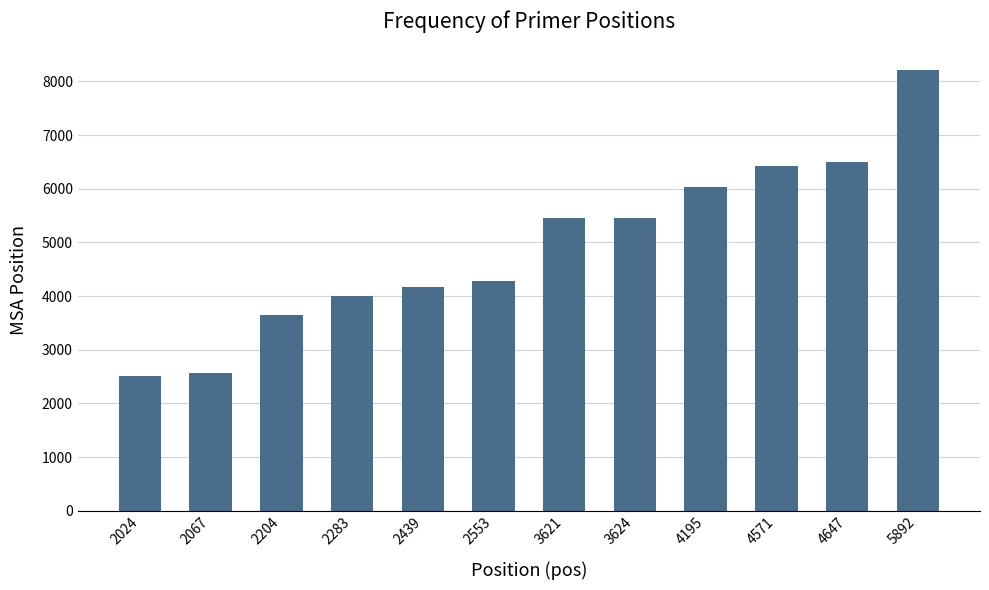

The chart shows a value of 6040 at 4195. True or false?

True